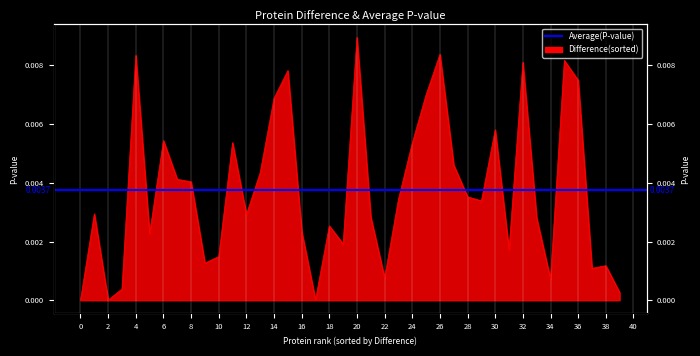

Which has a higher value, 2 or 24?

24